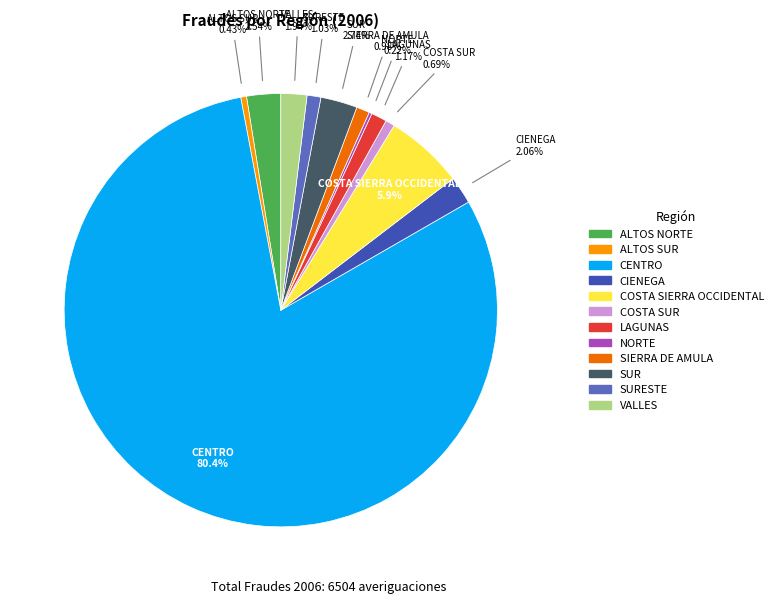

Is there any slice that represents more than half of the pie?

Yes